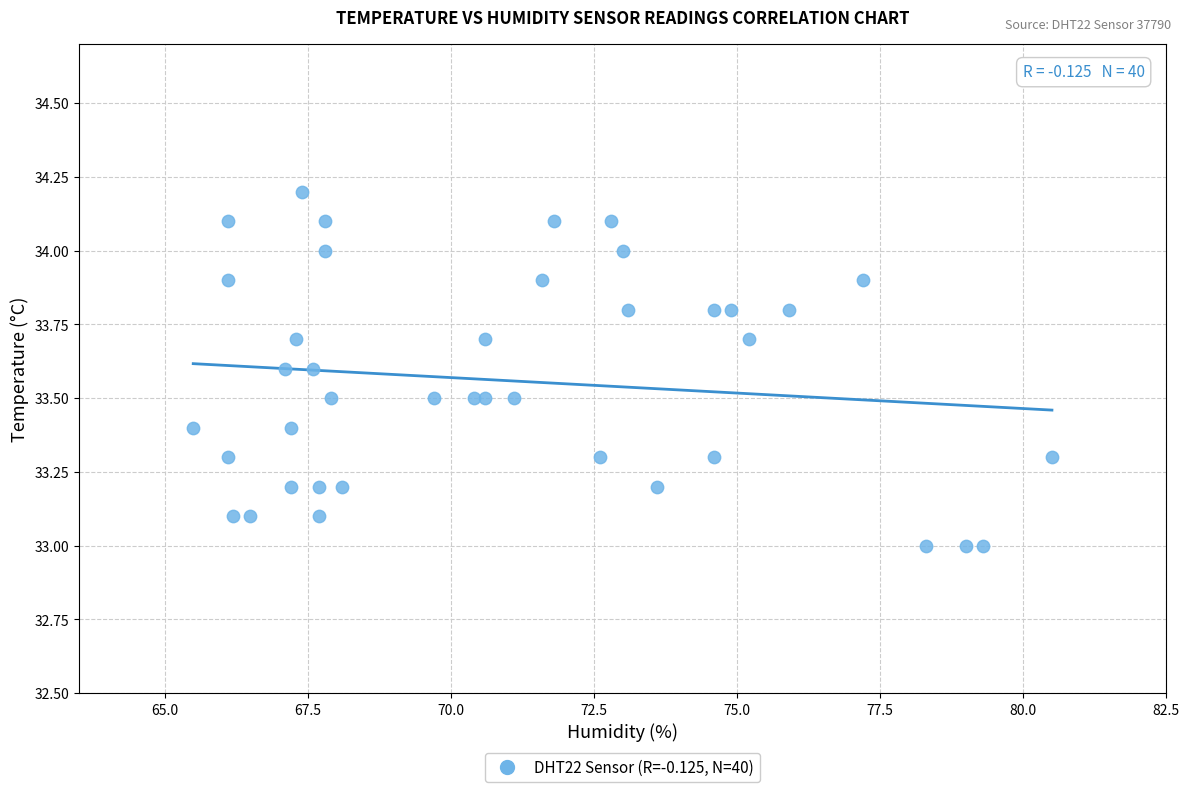

What is the range of Y values (max minus min)?

1.2